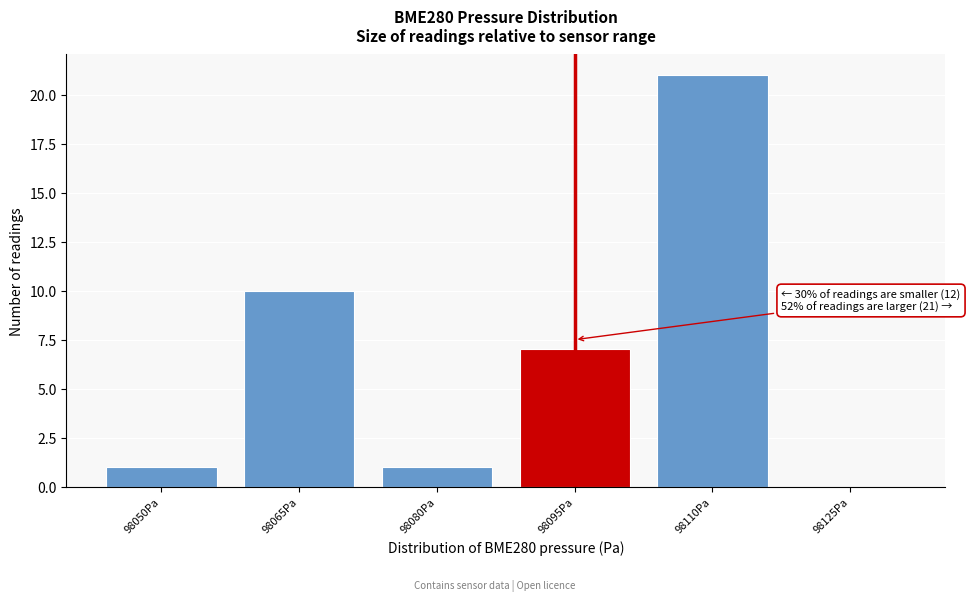

Reading left to right, extract all data points from this chart.

98050Pa=1	98065Pa=10	98080Pa=1	98095Pa=7	98110Pa=21	98125Pa=0